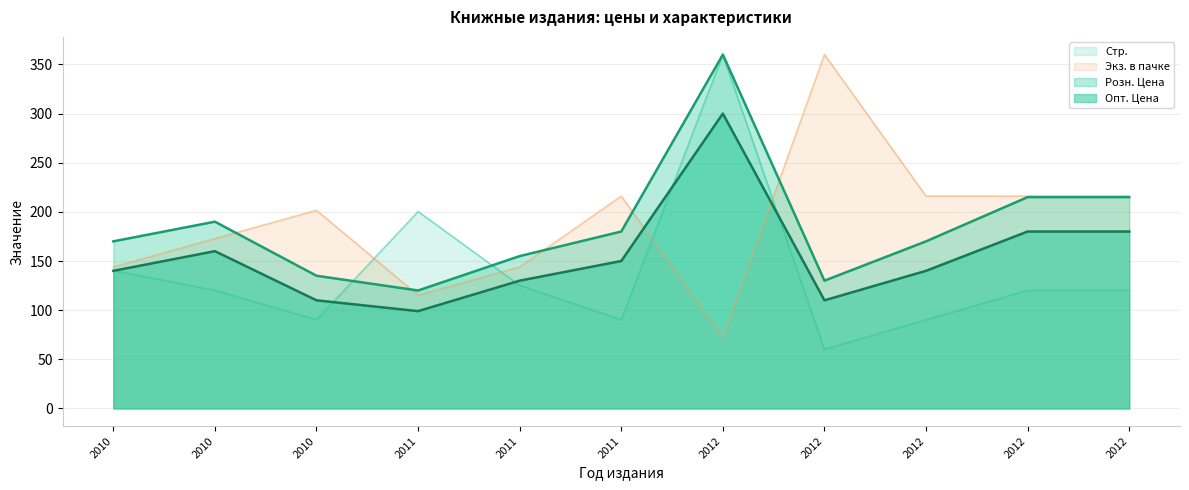

What is the greatest value displayed?

360.0